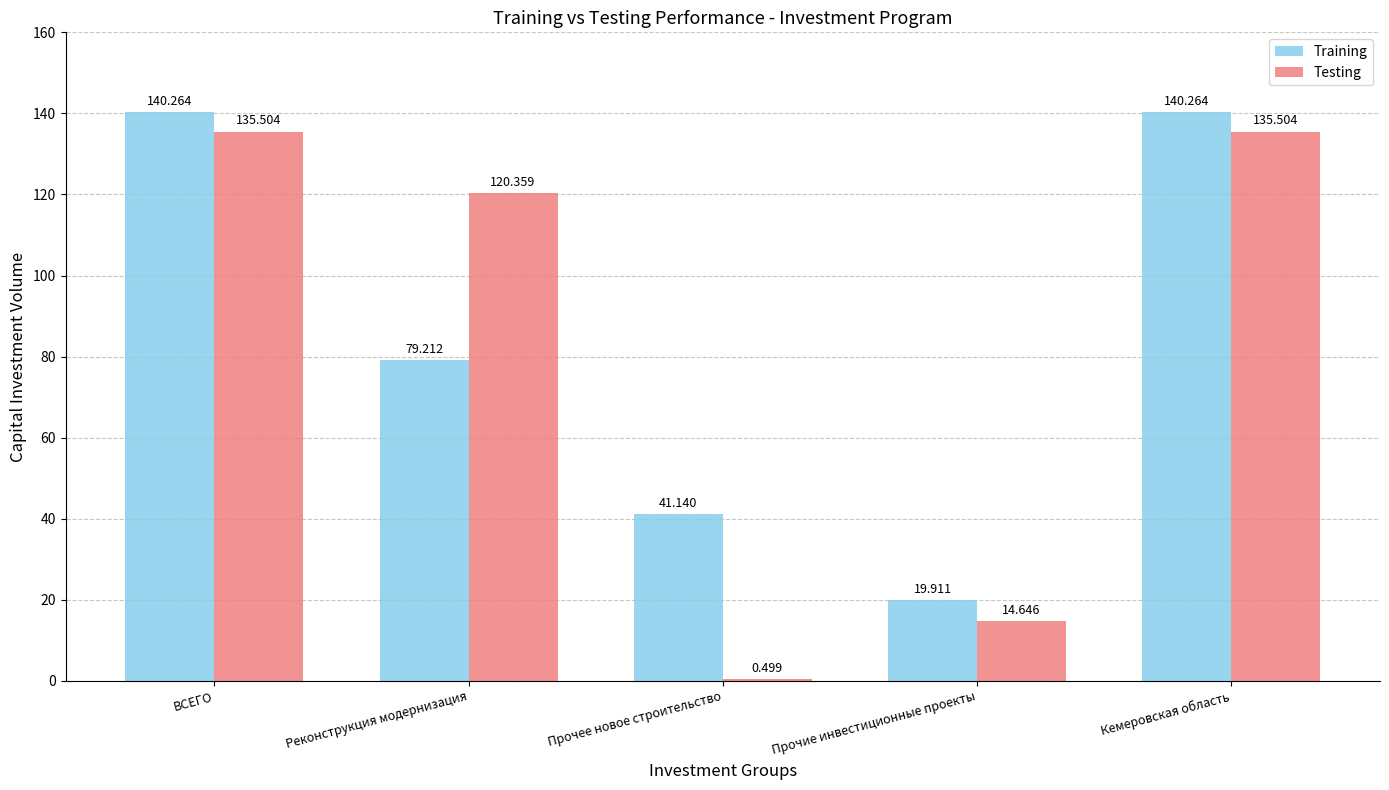

What is the value of the Training bar at the 5th from the left?

140.3